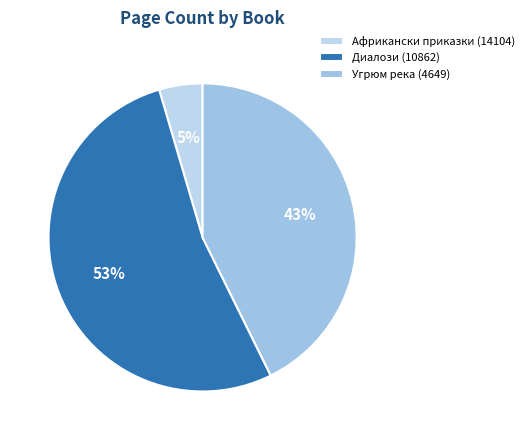

To the nearest percent, what is the difference between the largest and smallest slice percentages?

48%